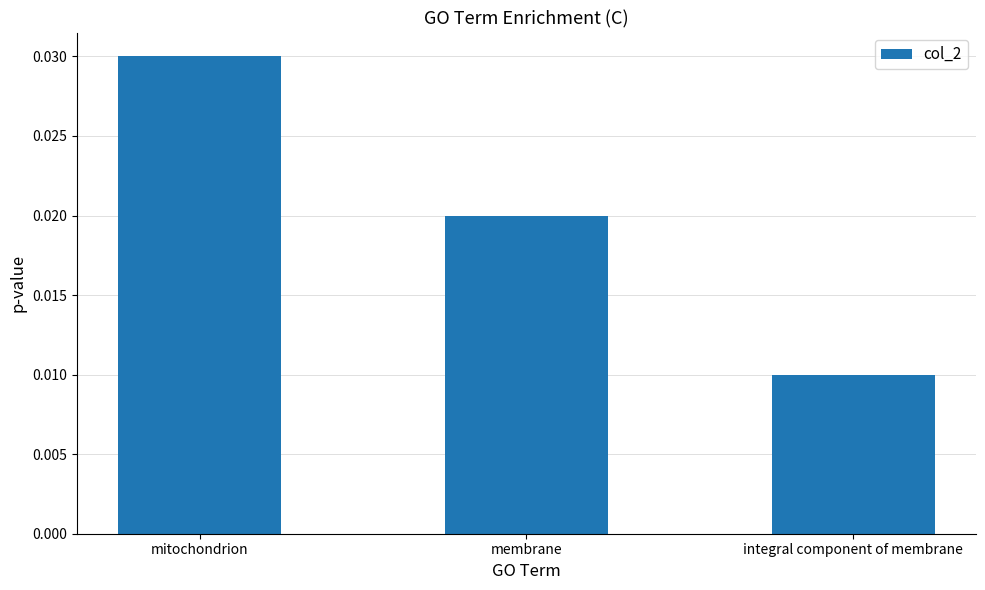

How many data points does each series have?

3